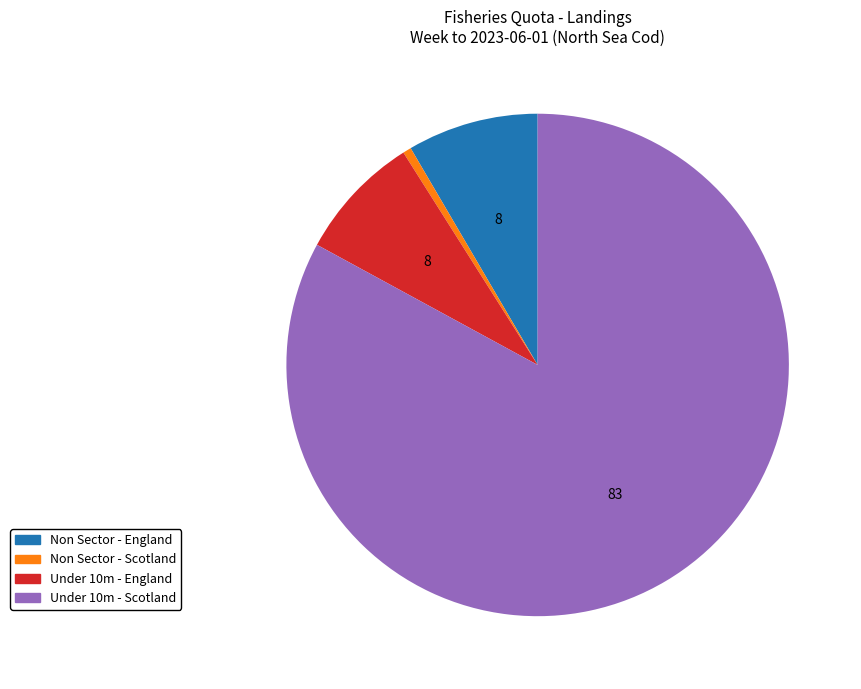

Does any single category account for the majority?

Yes